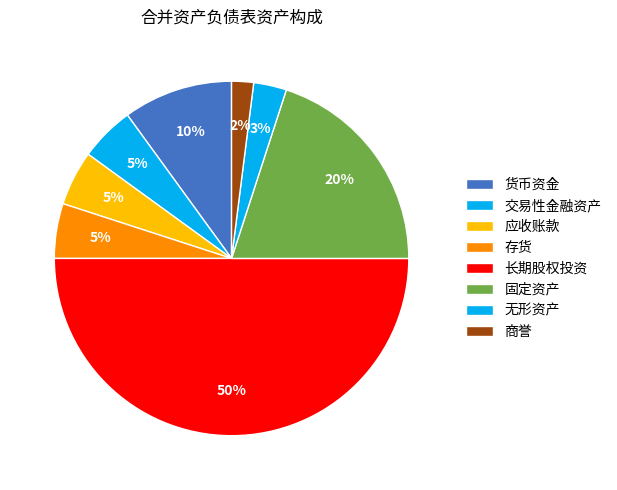

What is the largest slice in the pie chart?

长期股权投资